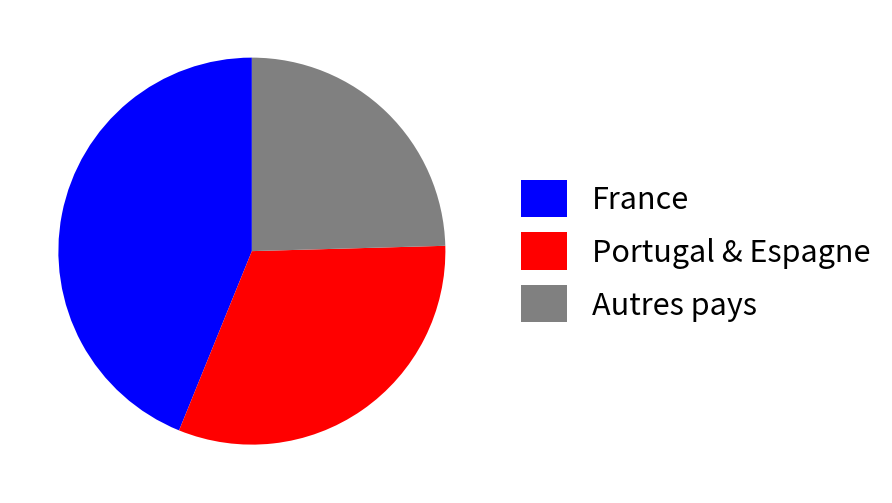

How many slices are in this pie chart?

3